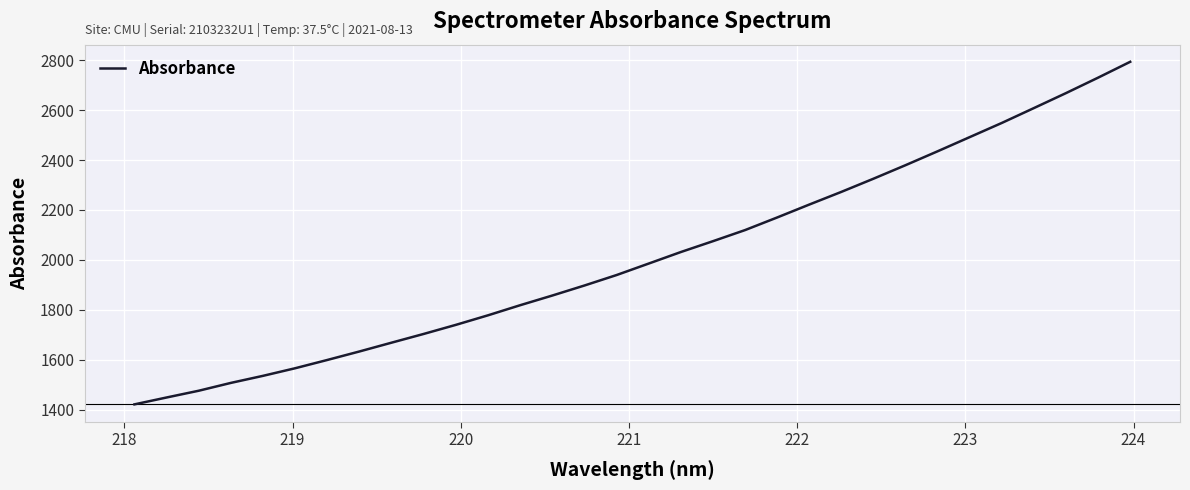

Does the chart display data point markers on the line(s)?

No